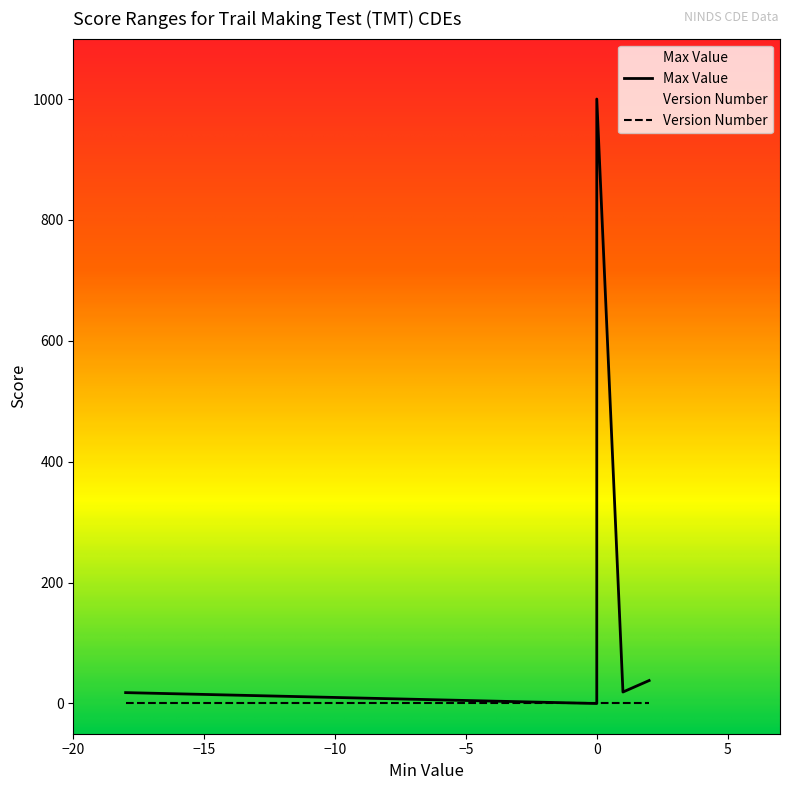

Rank the series by their maximum value, from lowest to highest.

Version Number, Max Value